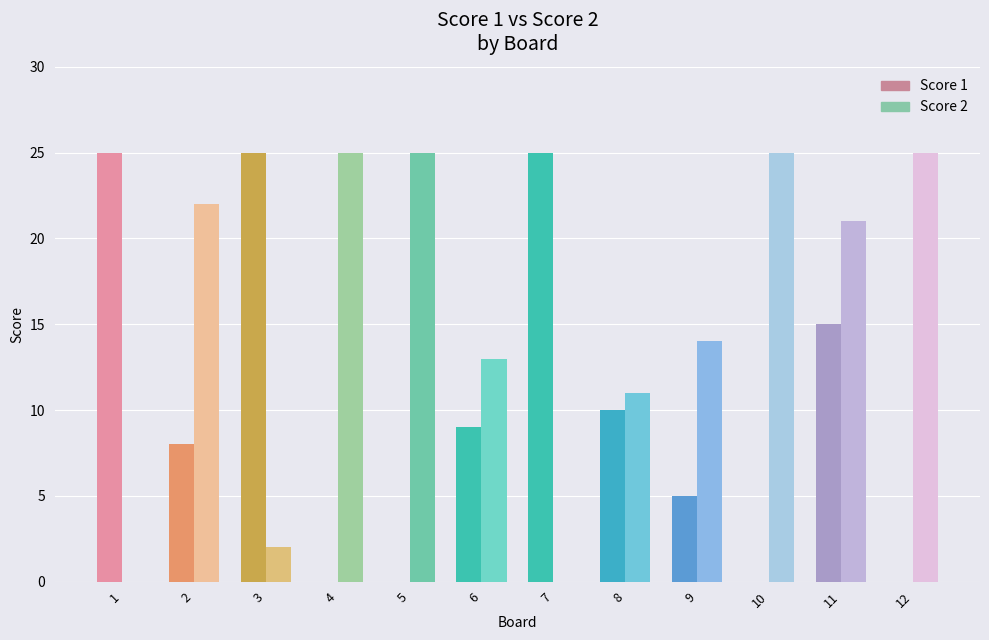

Between 3 and 11, which series saw the biggest shift?

Score 2